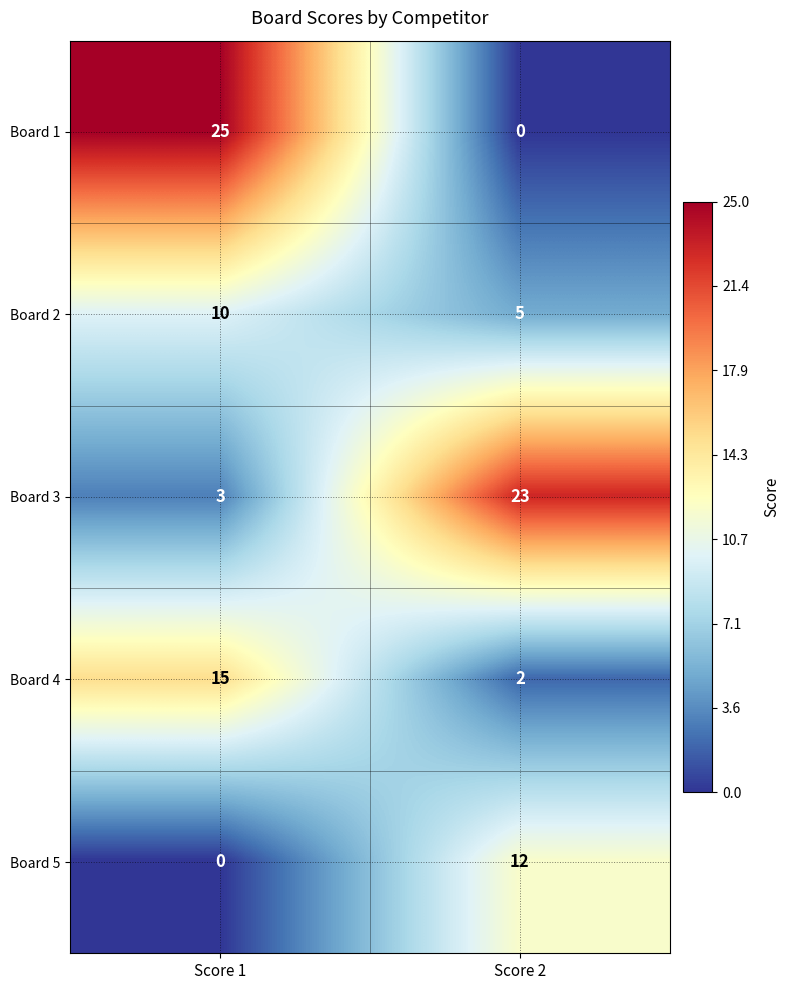

What is the difference between the maximum and minimum values in the Board 5 series?

12